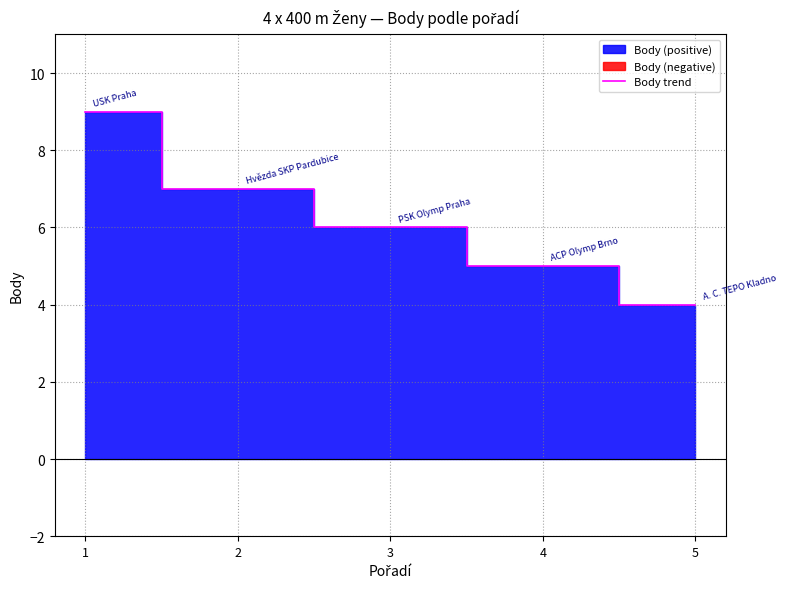

Where is the data nearest to the value 6?

3